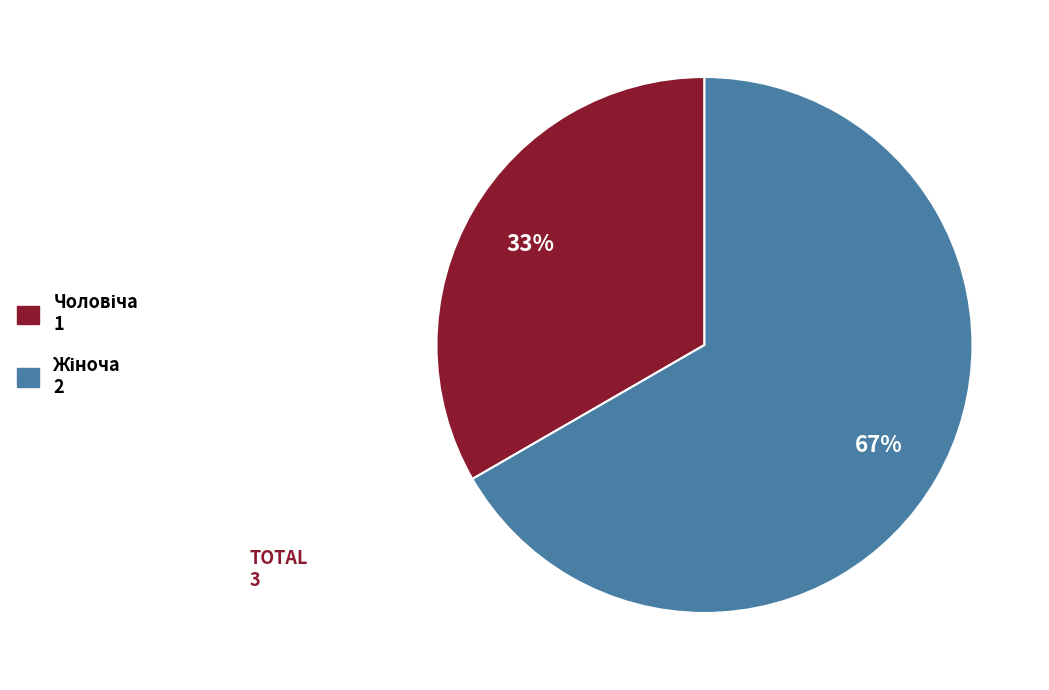

How many slices are in this pie chart?

2